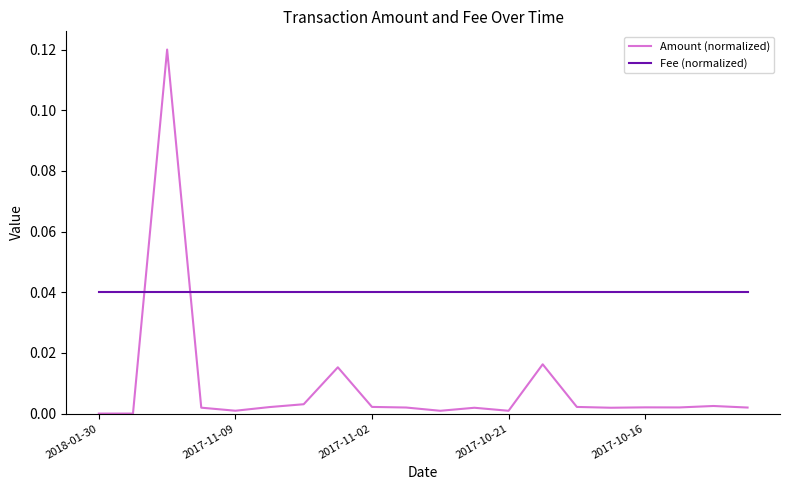

Is this an area chart (filled region under the line)?

No